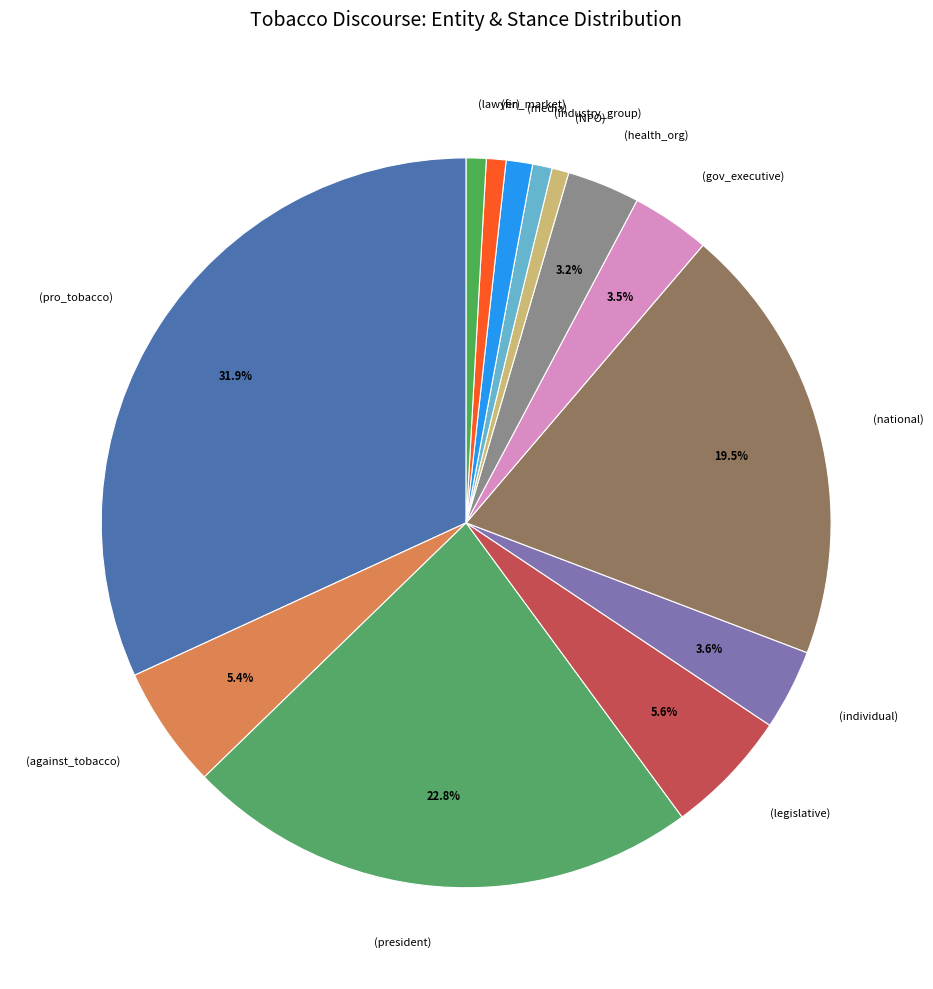

Which category has the biggest portion of the pie?

(pro_tobacco)